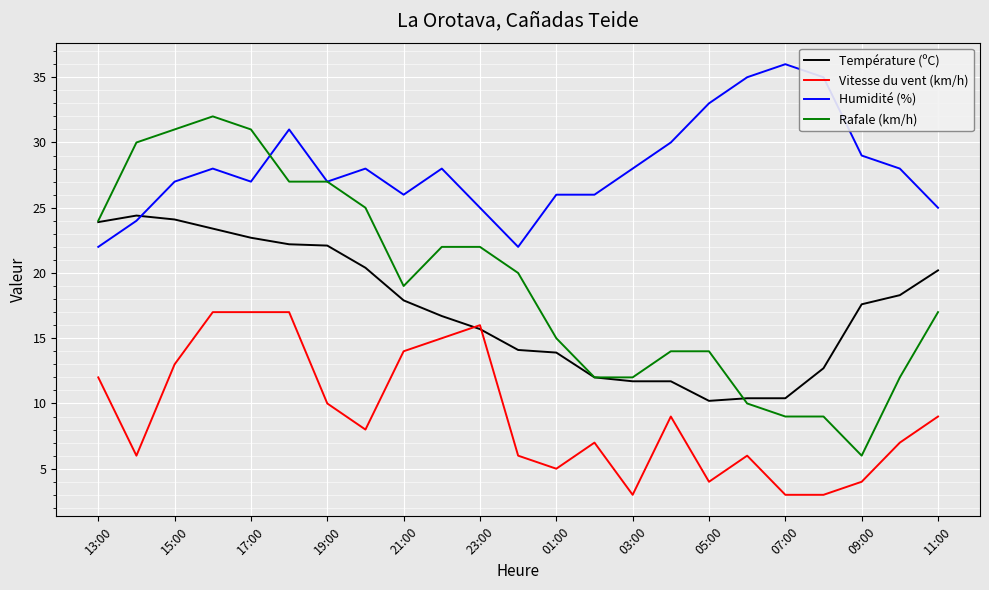

True or false: Vitesse du vent (km/h) and Humidité (%) cross at least once.

False